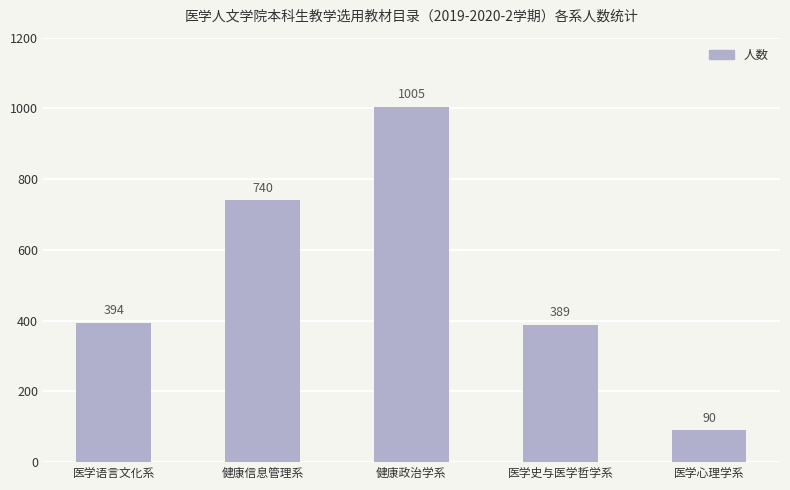

What is the difference between the maximum and minimum values?

915